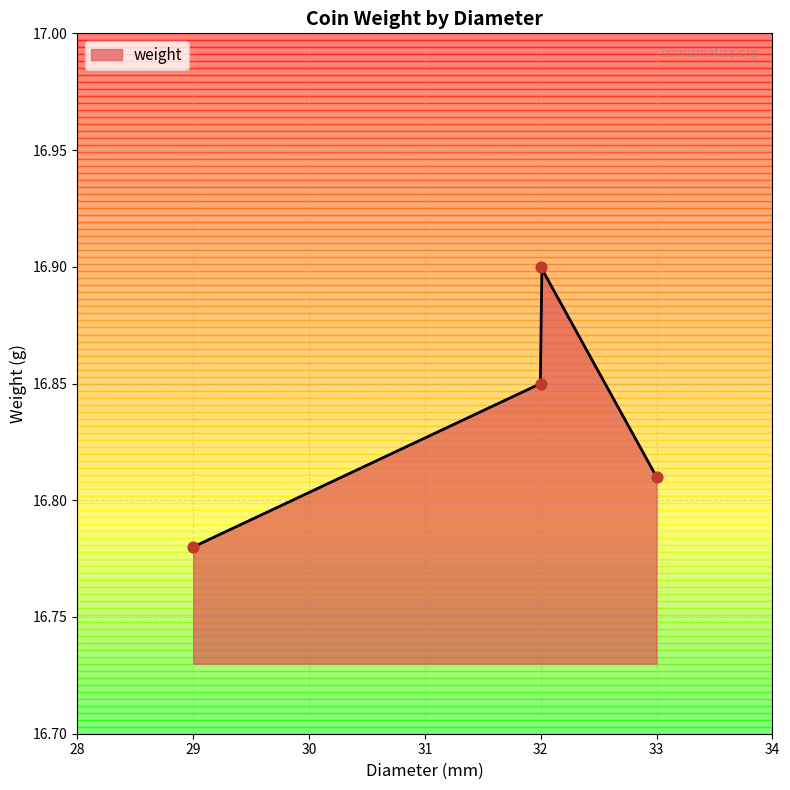

Which has a higher value, 33.0 or 29.0?

33.0